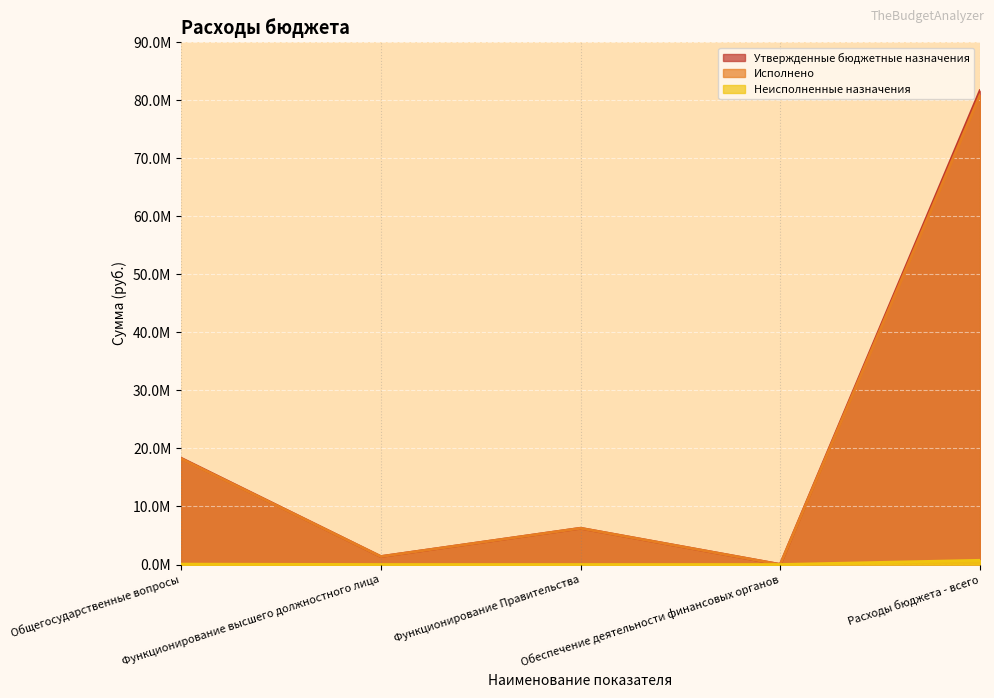

Where does the Исполнено series first go above 6250493?

Общегосударственные вопросы